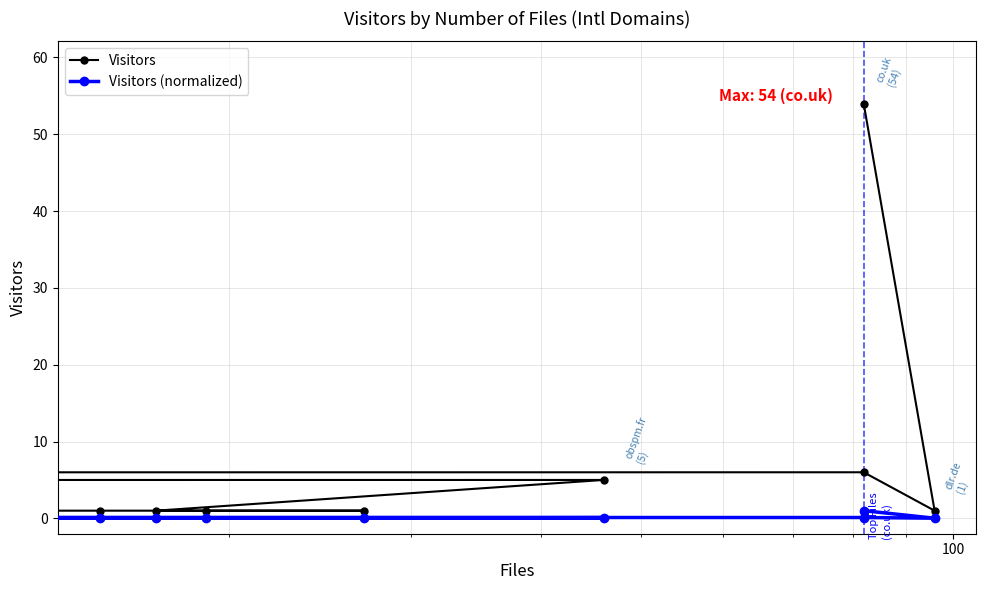

Is it true that Visitors (normalized) equals 0.0 at 10?

False